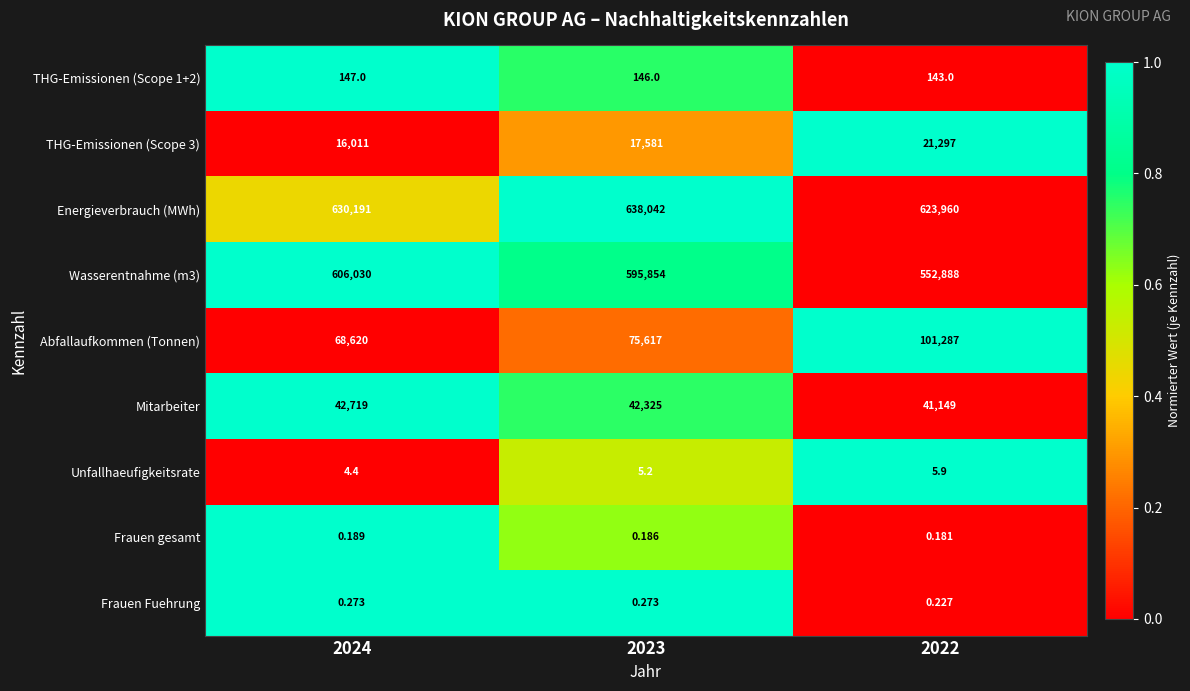

How many categories are shown in the chart?

3